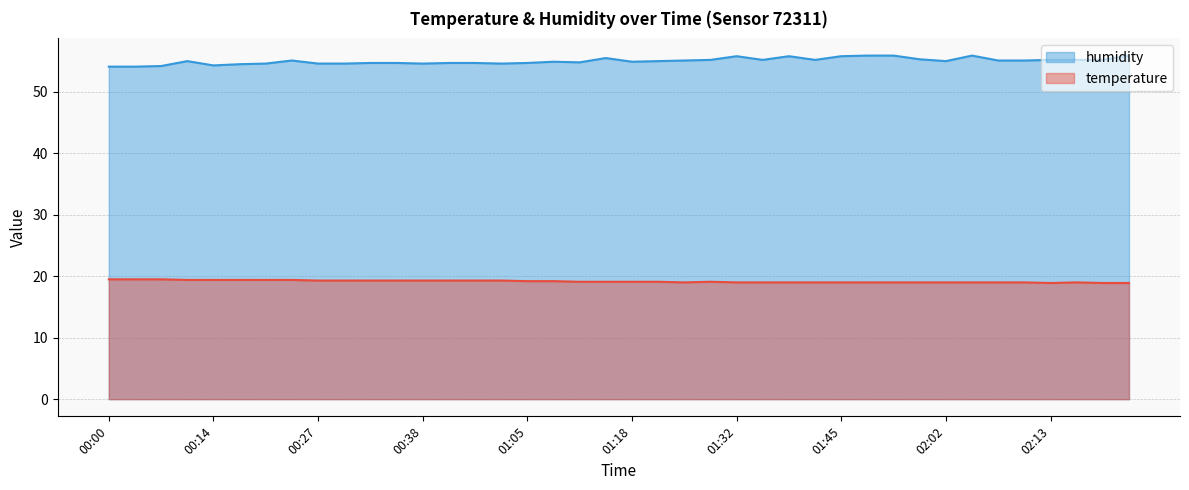

At which label is temperature closest to 19?

01:27